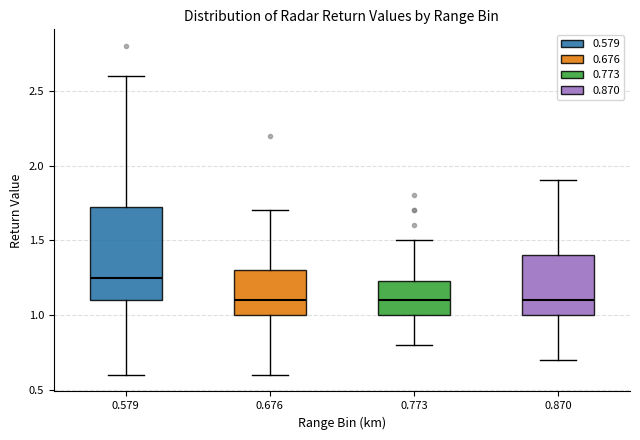

Comparing the boxes themselves (not the whiskers), which one is the tallest?

0.579